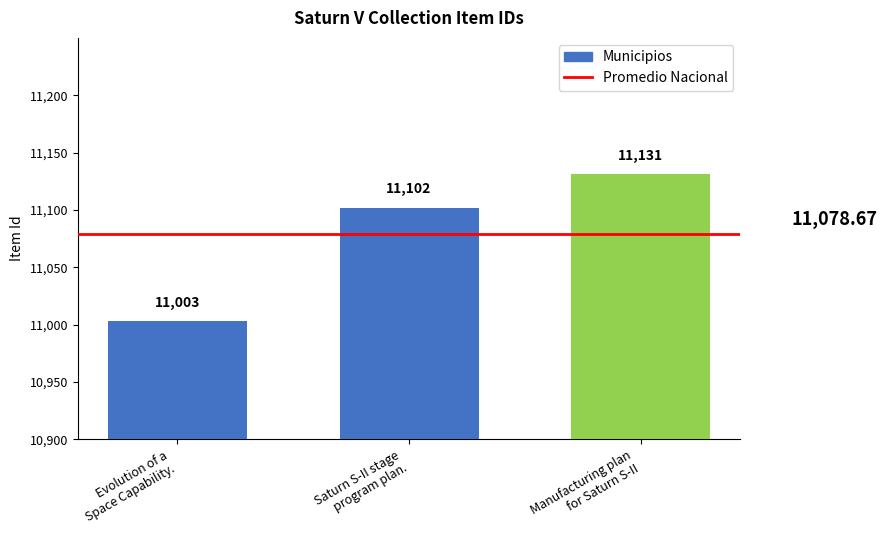

What is the sum of all values?

33236